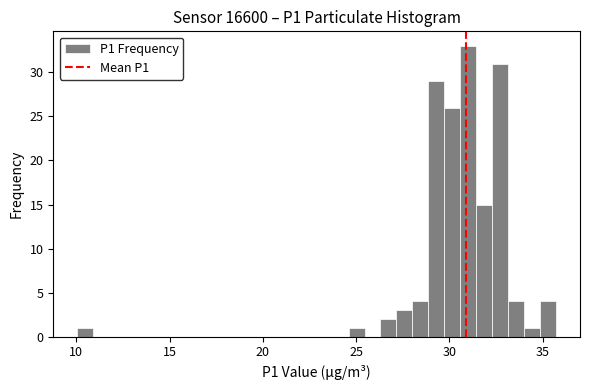

Around what value on the x-axis is the tallest bar? Give the approximate position of its centre, as read against the axis.

31.0